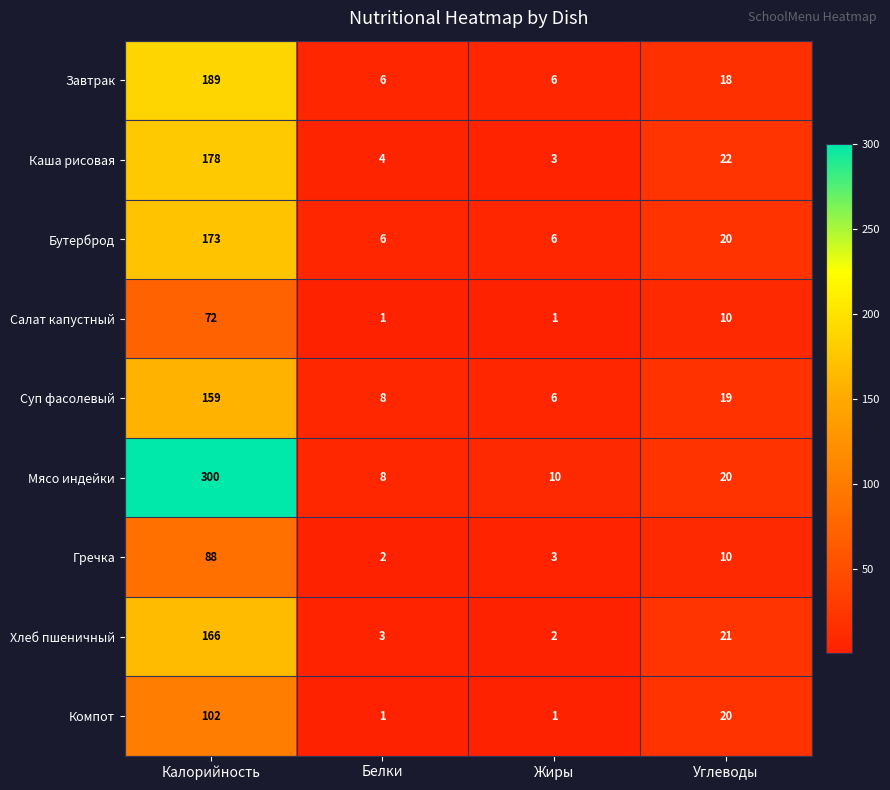

What is the difference between the maximum and minimum values in the Суп фасолевый series?

153